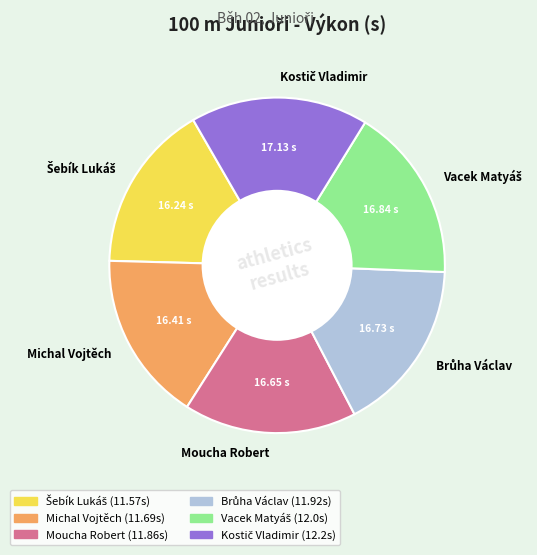

Does any single category account for the majority?

No